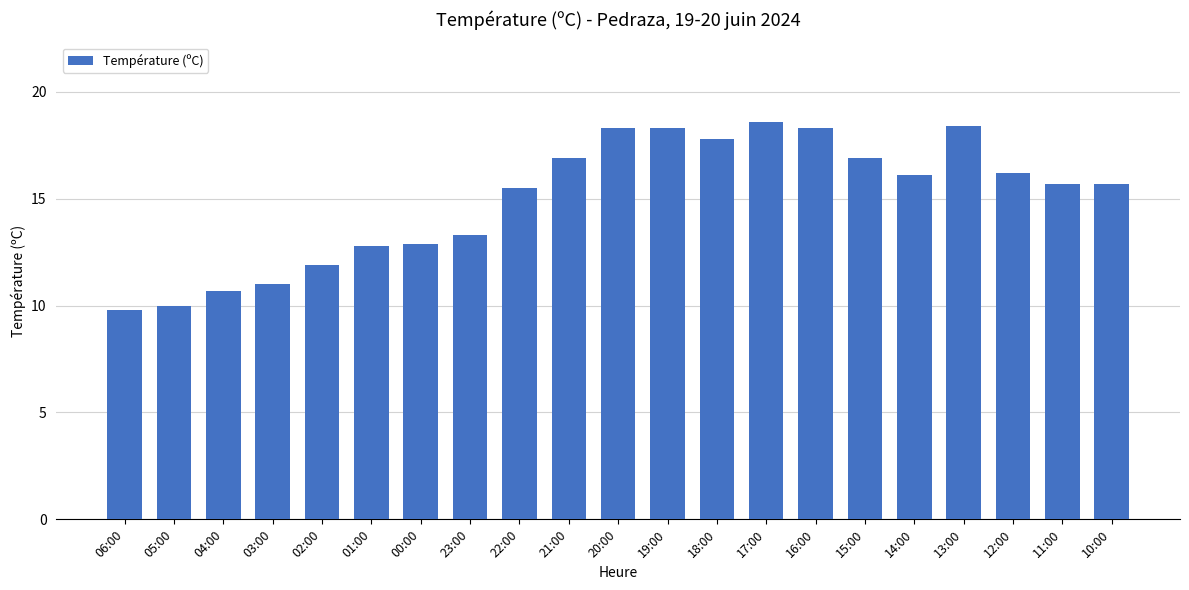

What is the label of the 7th bar from the left?

00:00